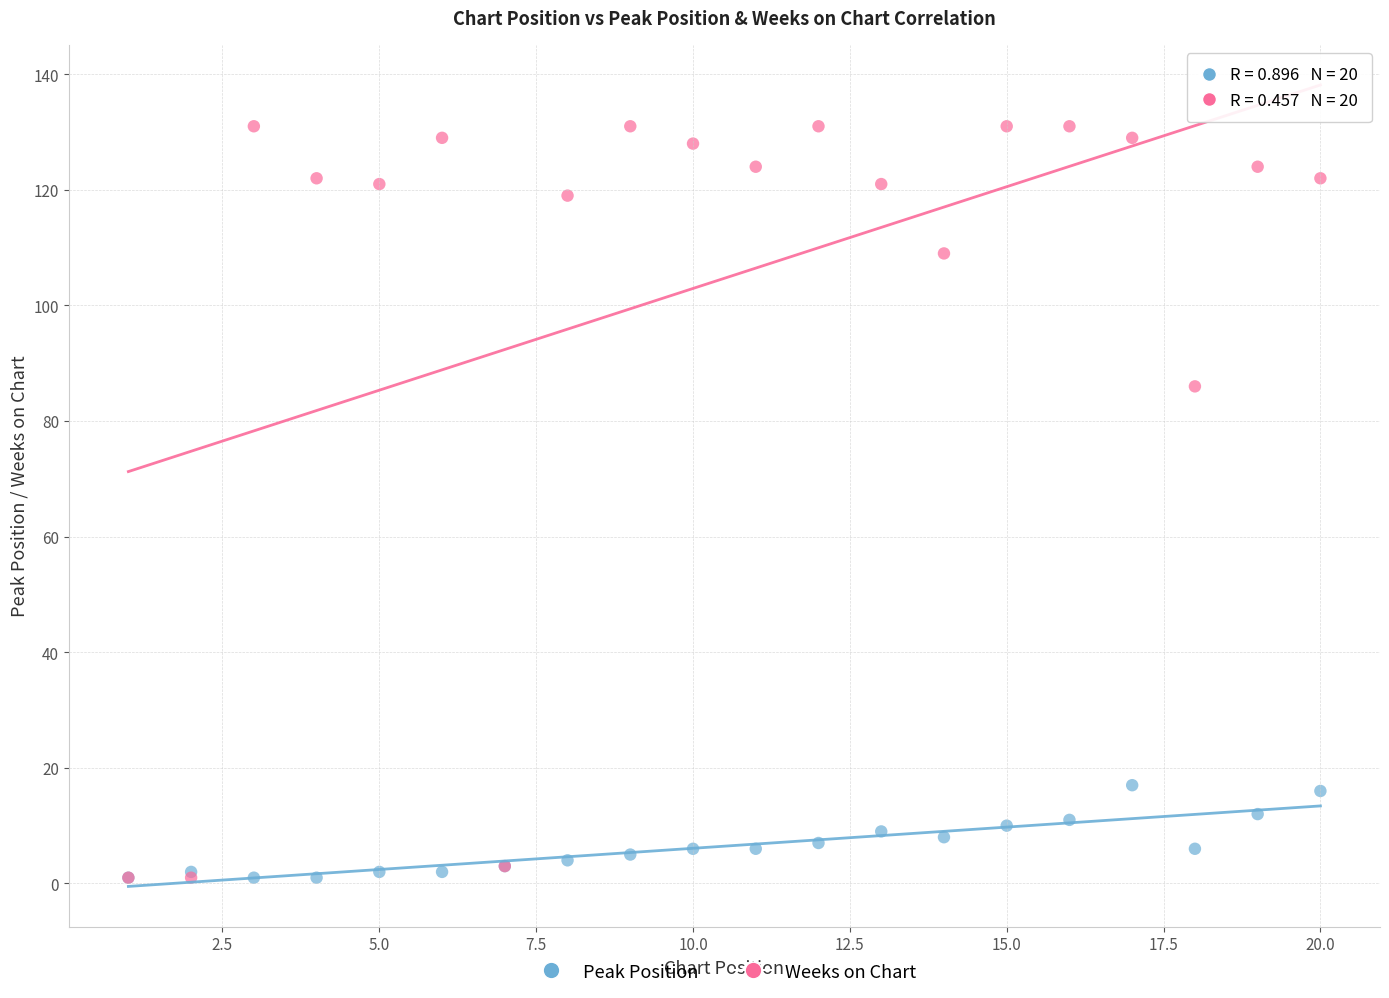

Which series reaches the maximum Y coordinate?

Weeks on Chart